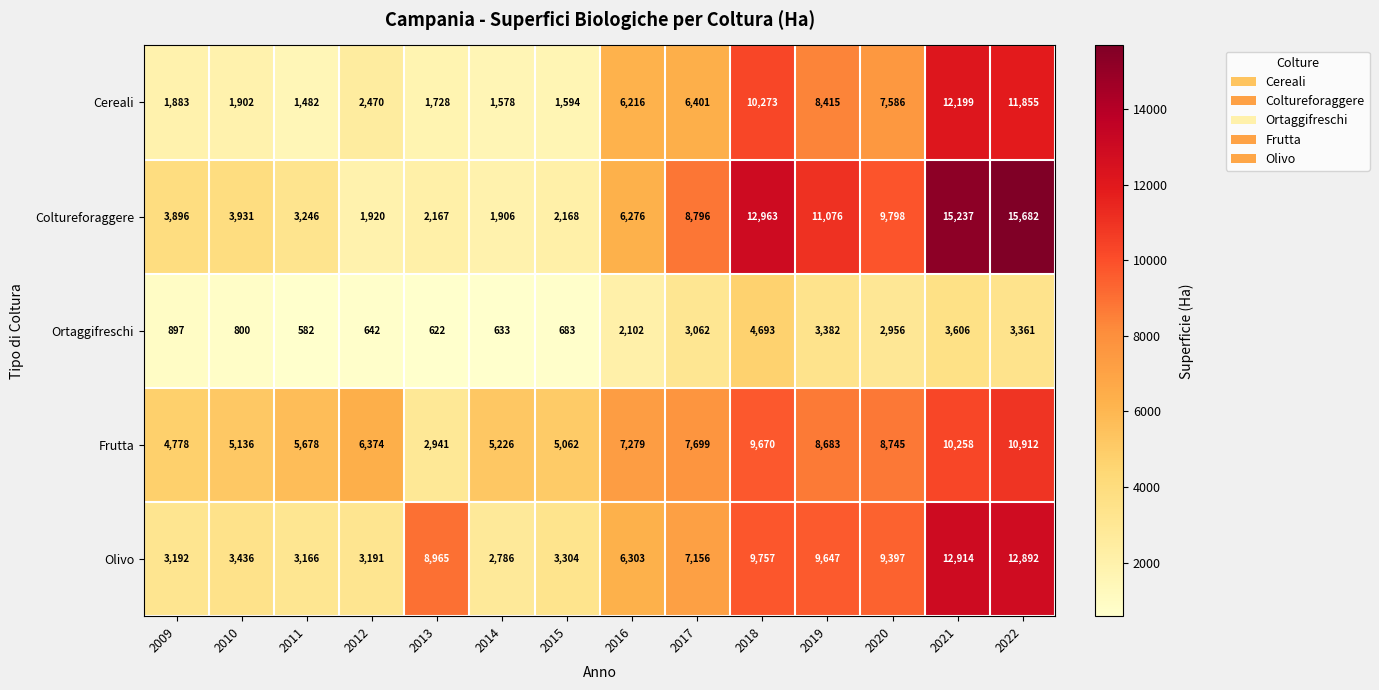

What is the difference between the highest and lowest values at 2017?

5734